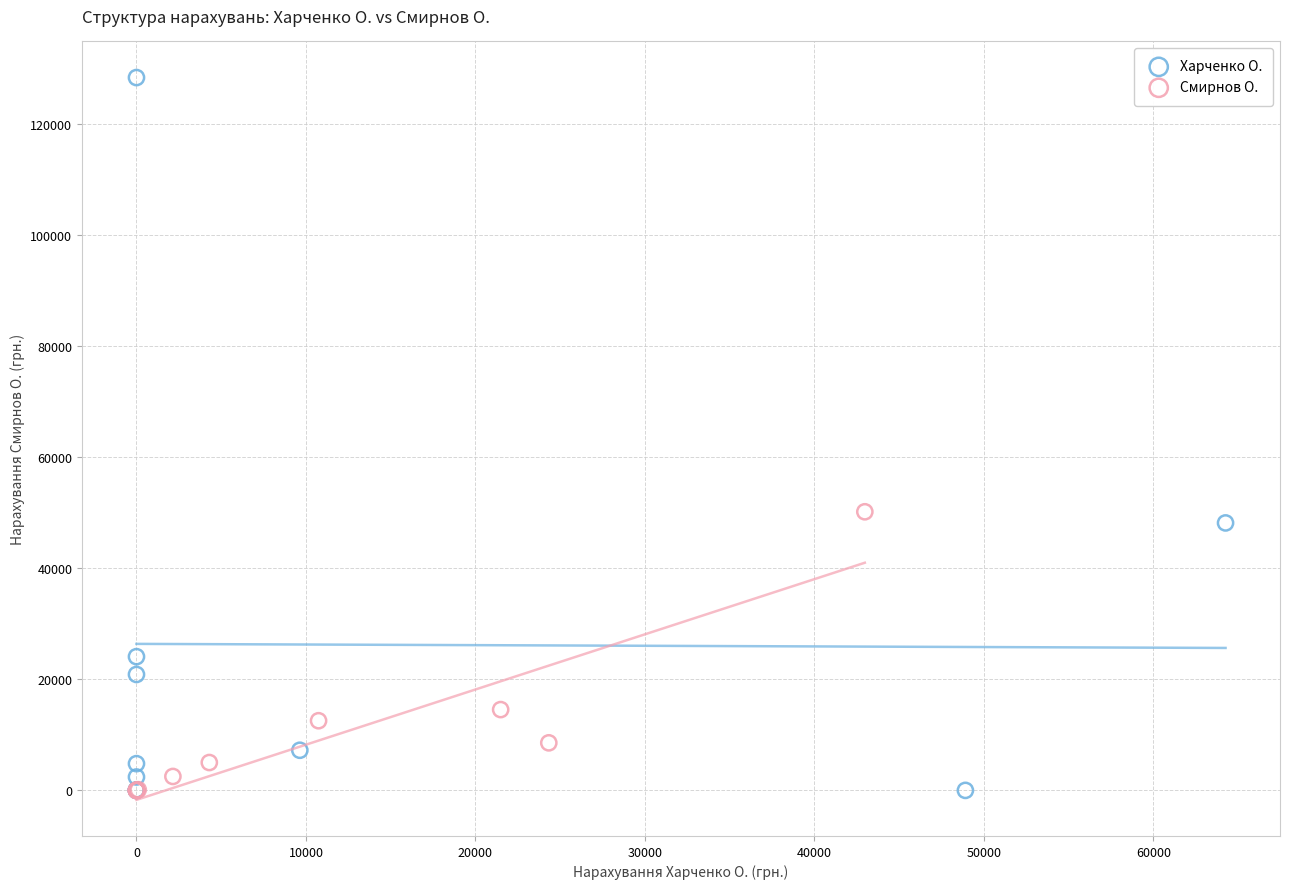

Which series contains the highest Y value?

Харченко О.